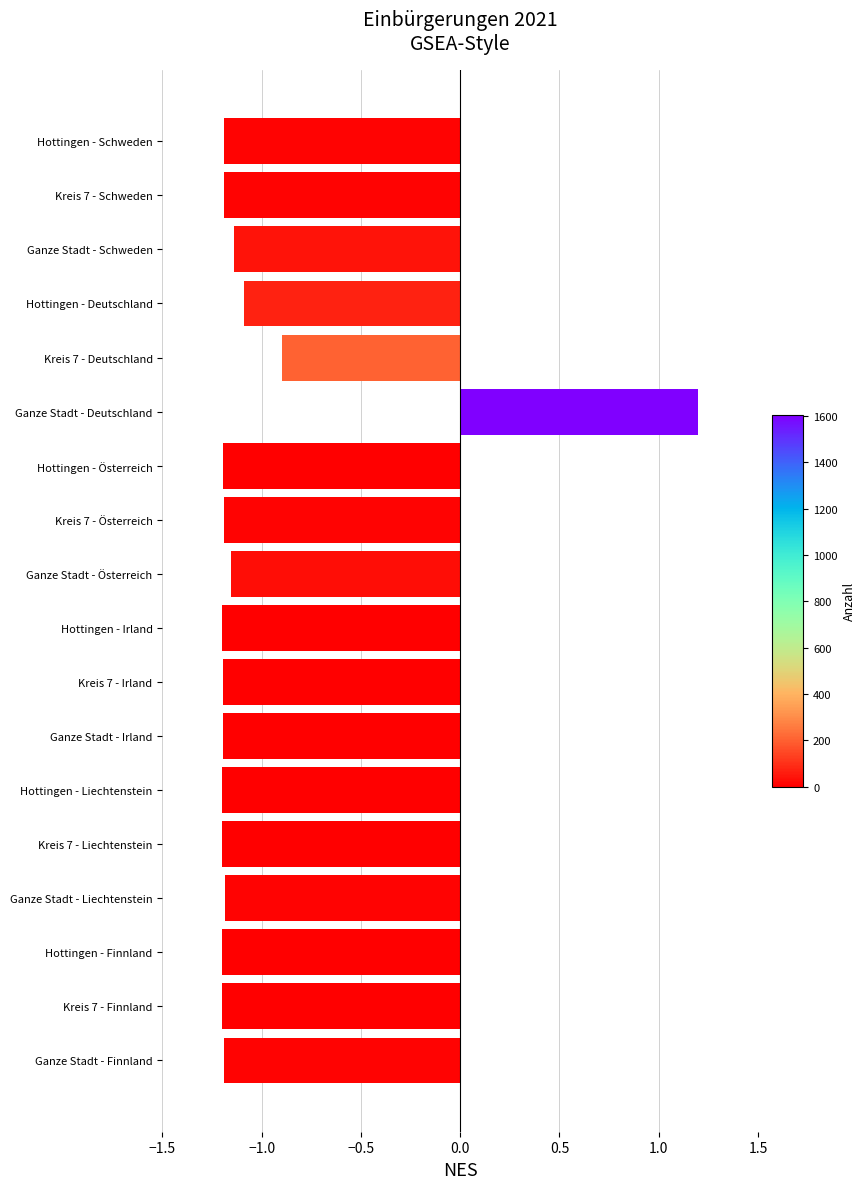

Between Kreis 7 - Österreich and Hottingen - Deutschland, which is larger?

Hottingen - Deutschland